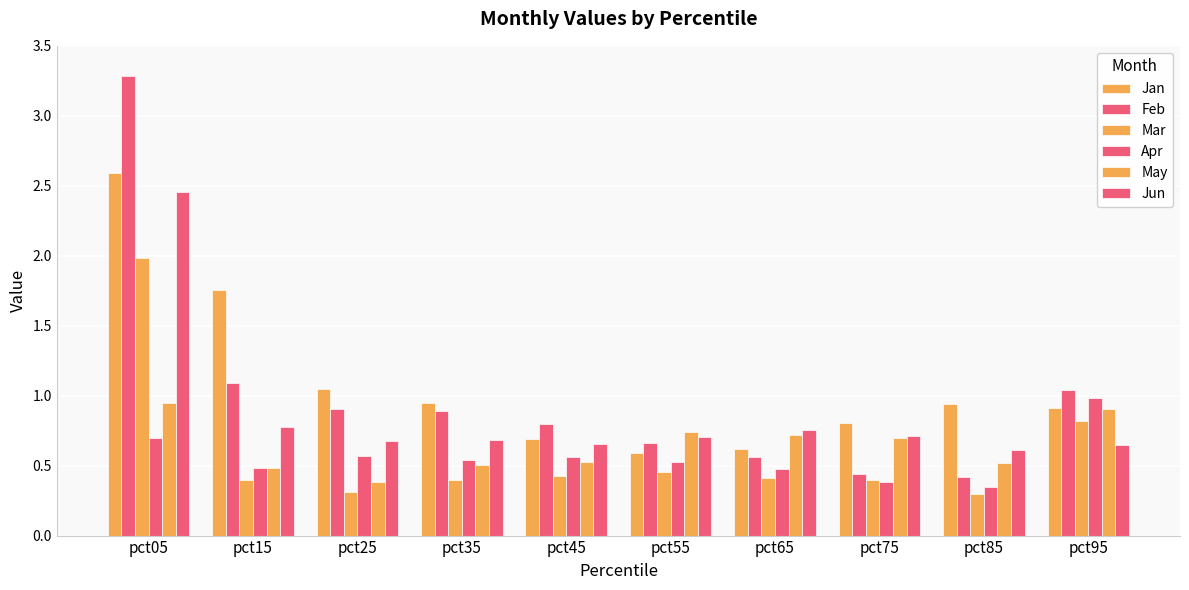

Count the number of data series in this chart.

6